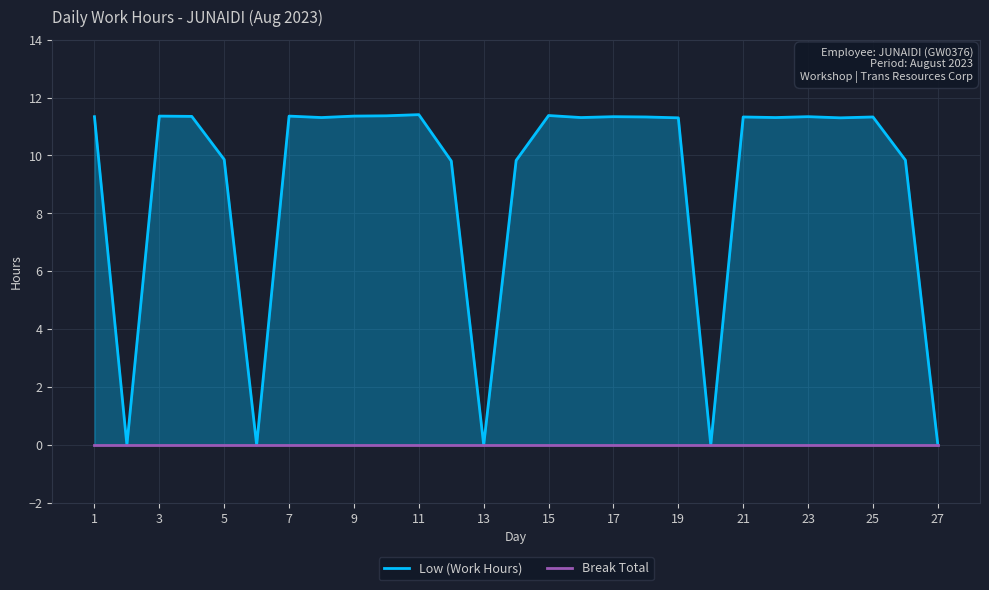

At how many categories does at least one series exceed 10?

18